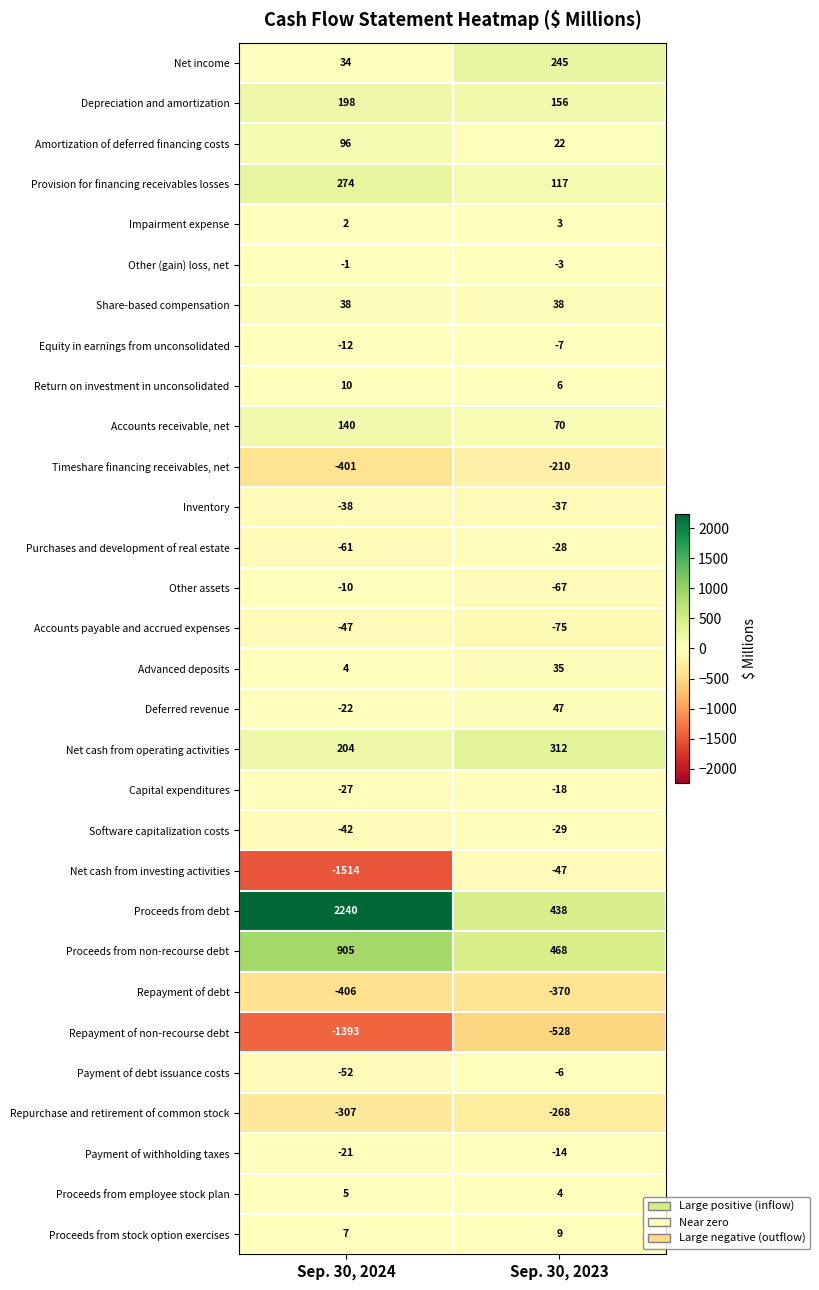

What is the average value of the Capital expenditures series?

-22